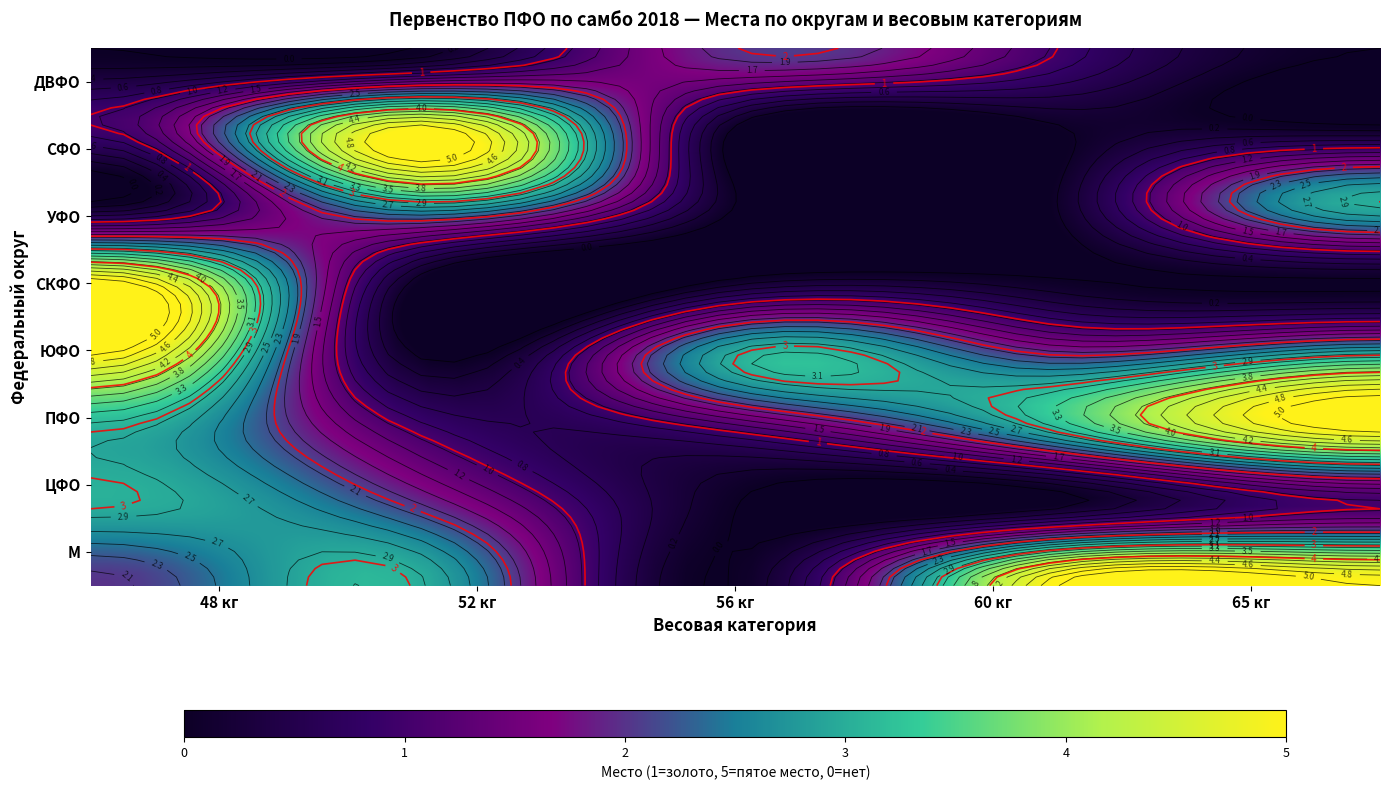

Reading right to left, extract all data points from this chart.

48: 0	0	5	5	3	3	2	1
52: 3	0	0	0	2	1	3	5
56: 0	2	0	3	0	1	0	0
60: 0	1	0	2	0	3	5	0
65: 3	0	0	3	1	5	5	0